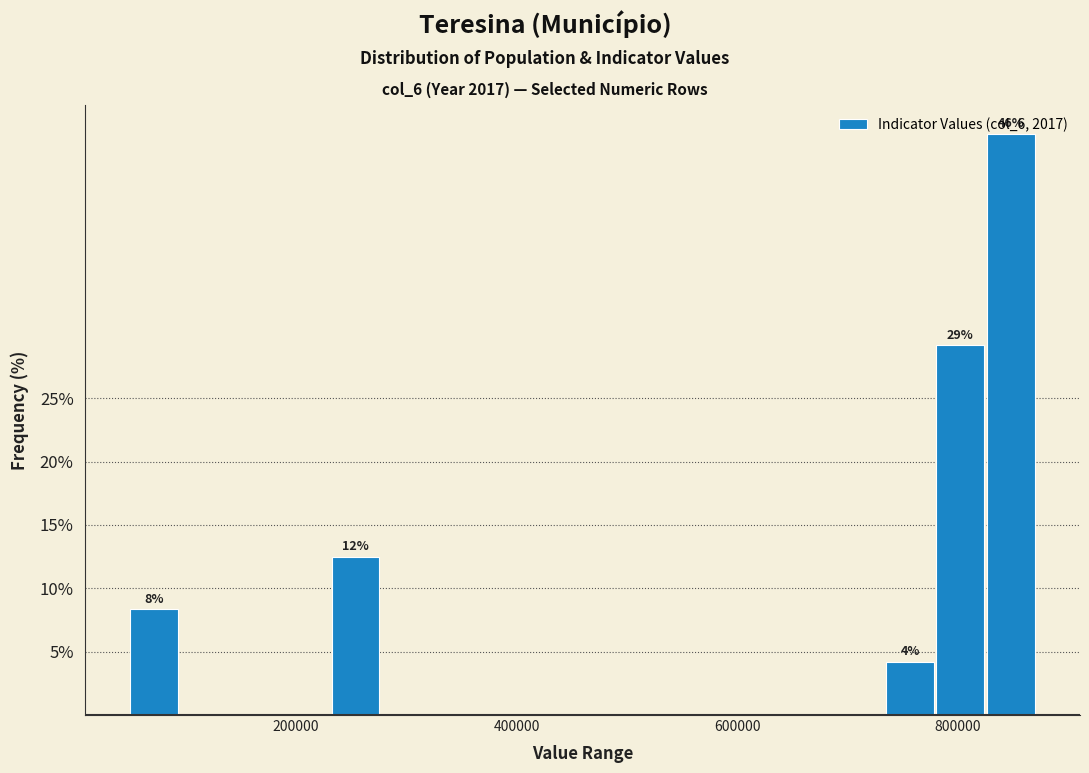

Read against the x-axis, roughly where is the centre of the tallest bar?

840000